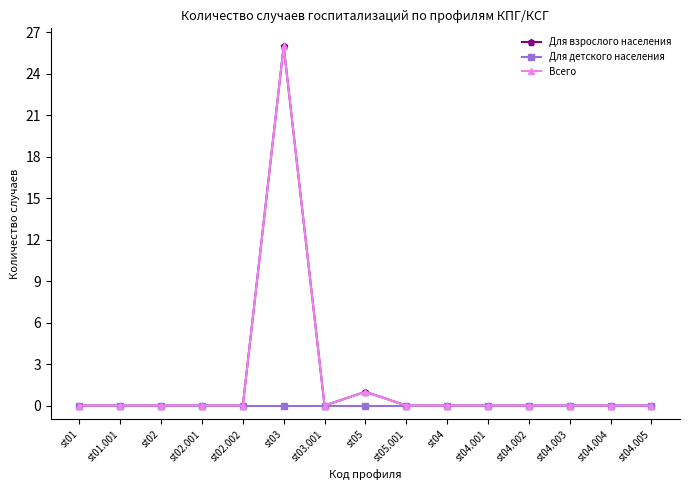

Does the chart have visible grid lines?

No